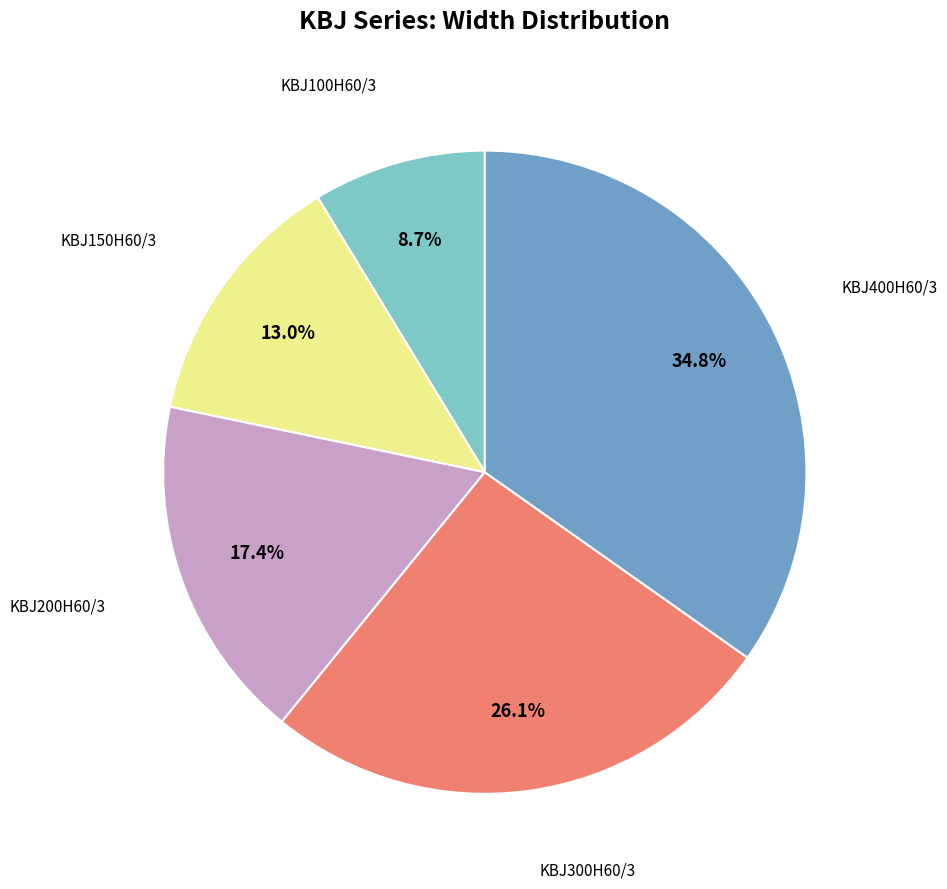

To the nearest percent, what is the difference between the largest and smallest slice percentages?

26%